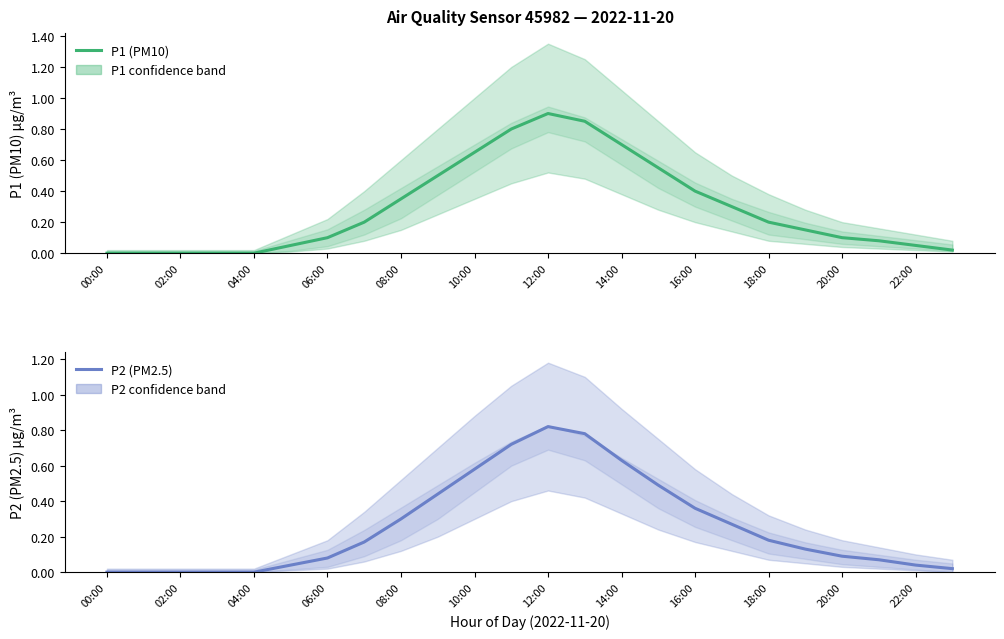

At how many categories does at least one series exceed 0?

19